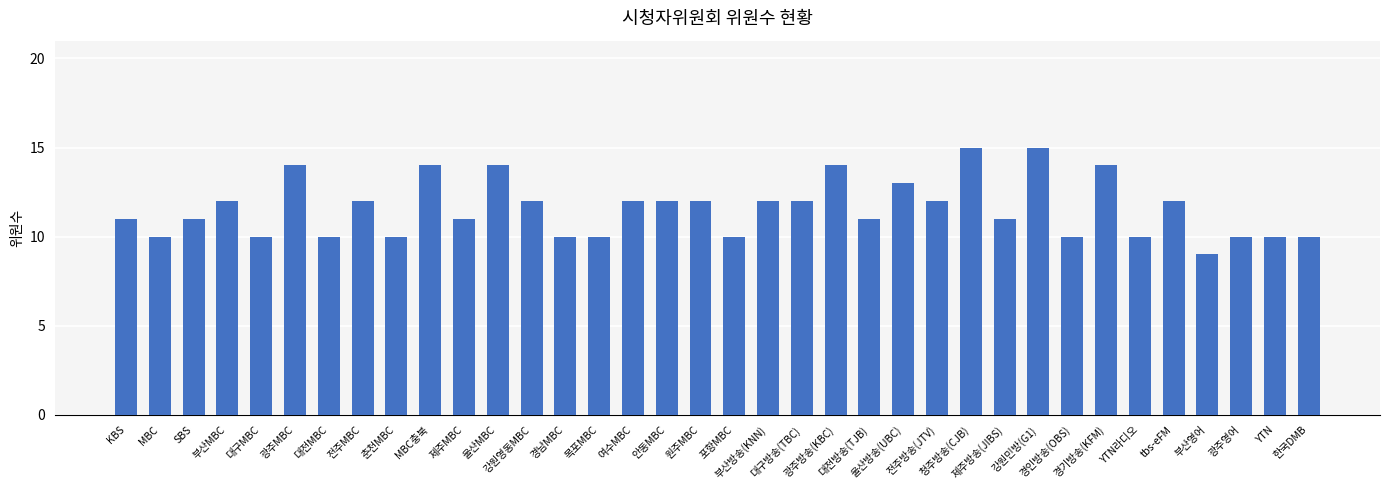

How many categories are shown in the chart?

36